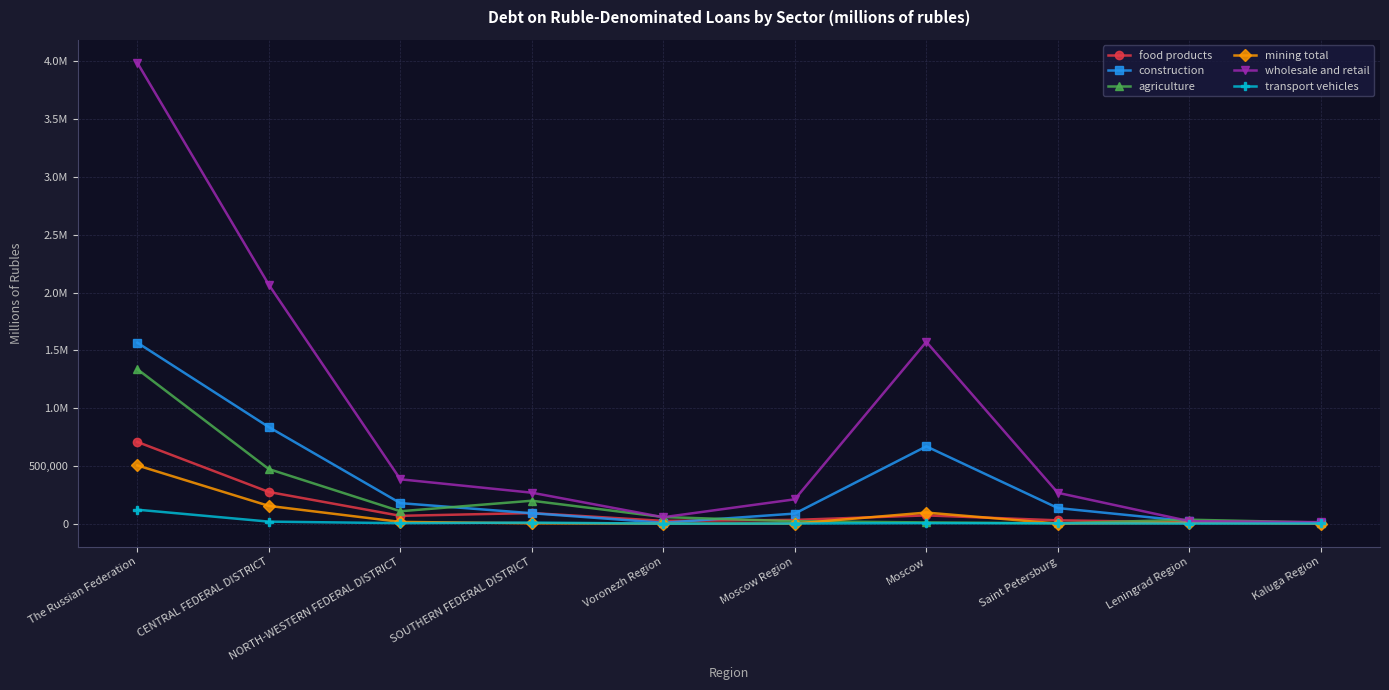

Which category has the highest value in the food products series?

The Russian Federation